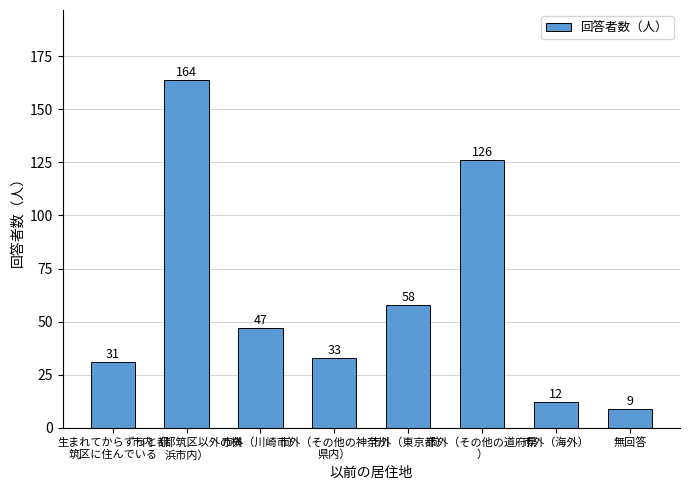

Where is the data nearest to the value 86?

市外（東京都）